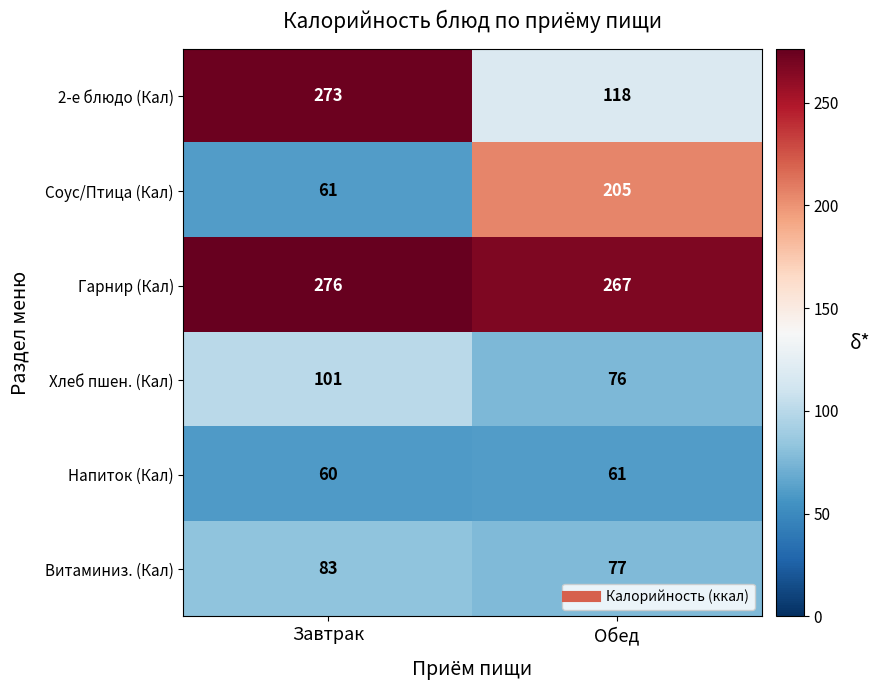

The Хлеб пшен. (Кал) series shows 76 at Обед. True or false?

True